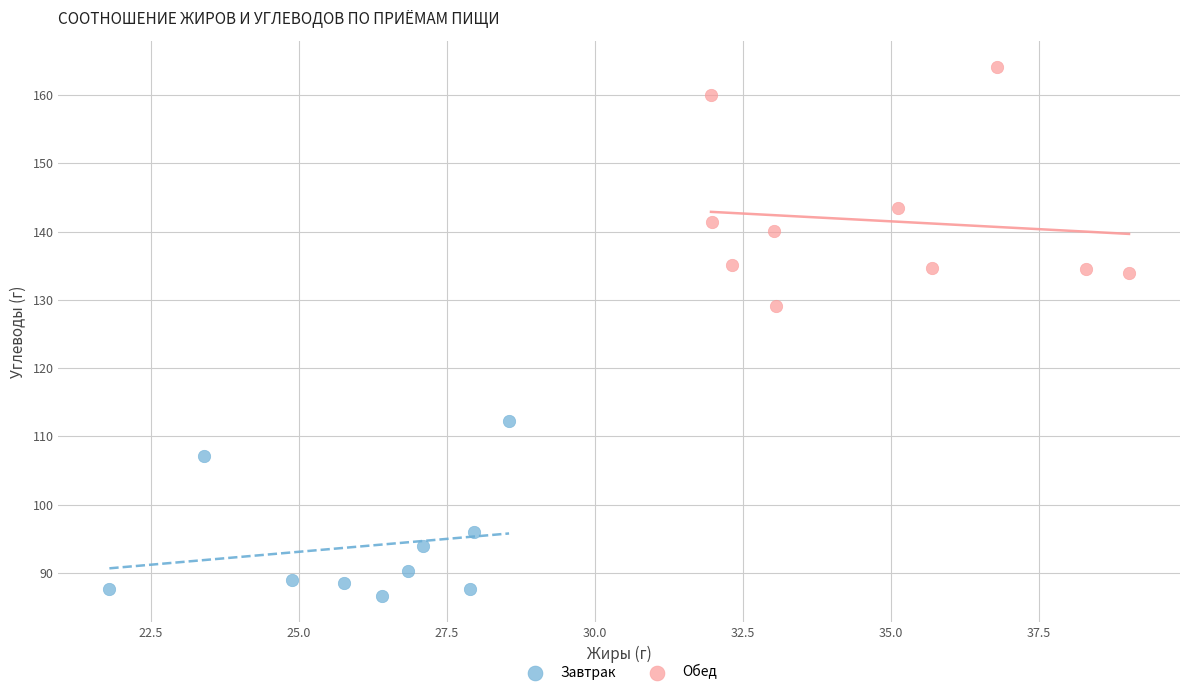

Which series reaches the maximum Y coordinate?

Обед